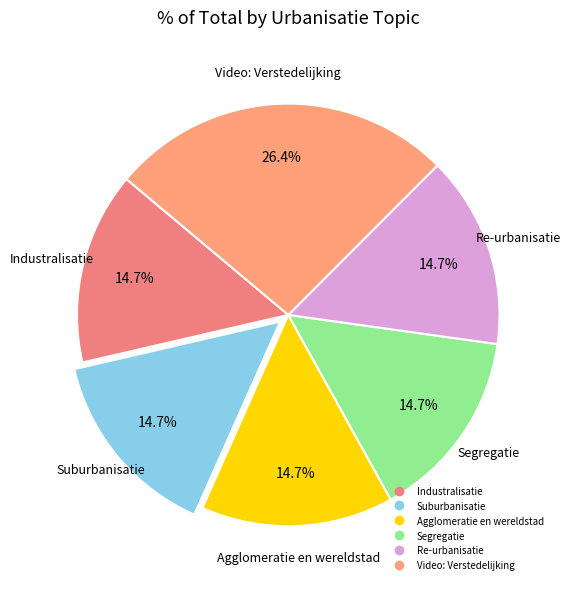

What percentage is NOT represented by Suburbanisatie?

85.3%